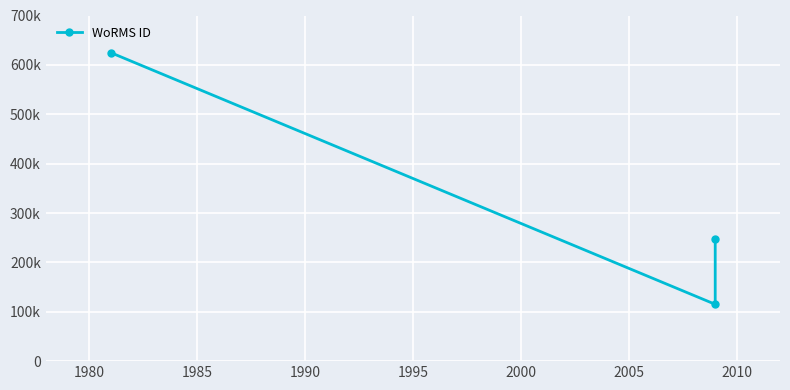

Count the number of values greater than 248124.

1